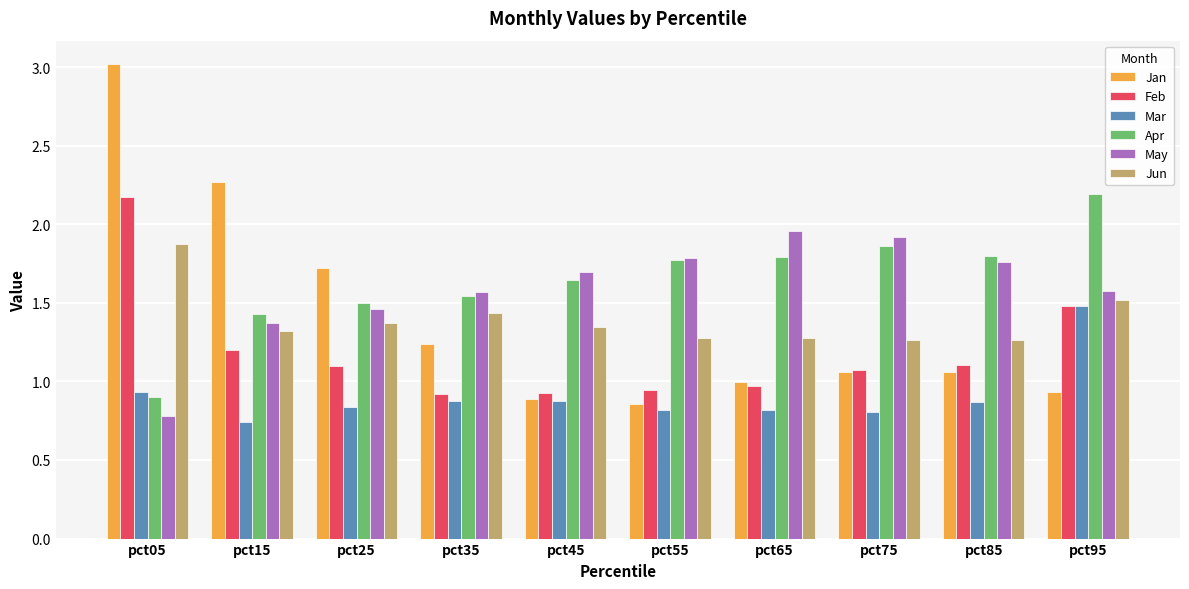

Which series has the largest range (max minus min)?

Jan